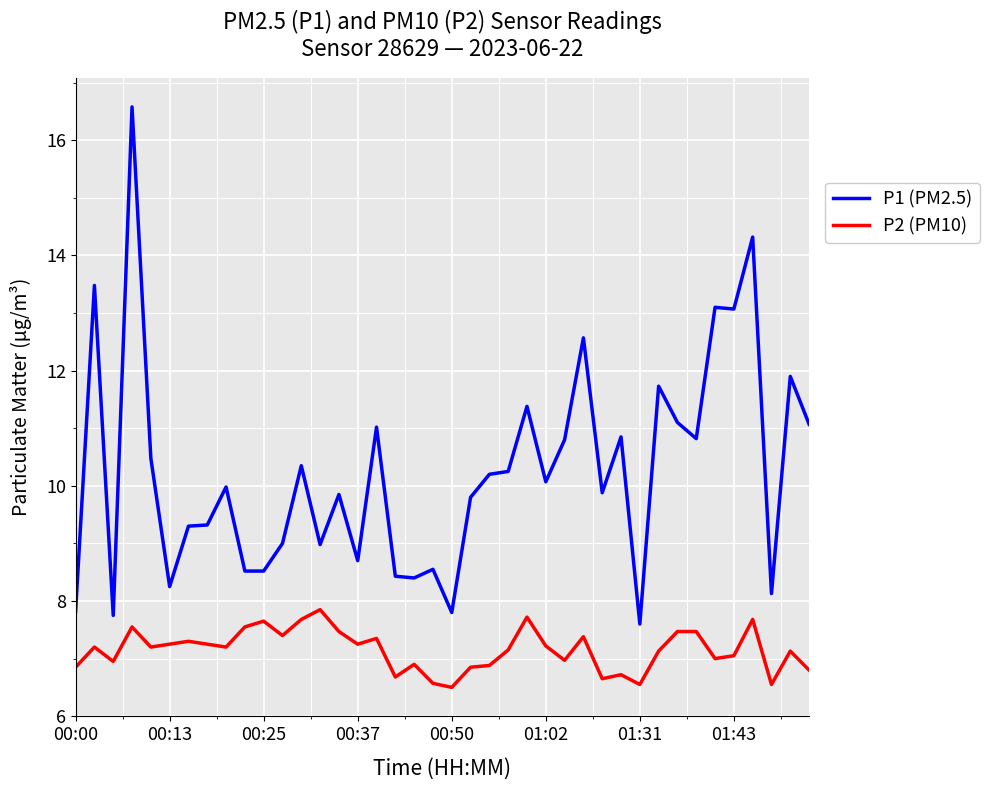

Which series has the largest total across all categories?

P1 (PM2.5)